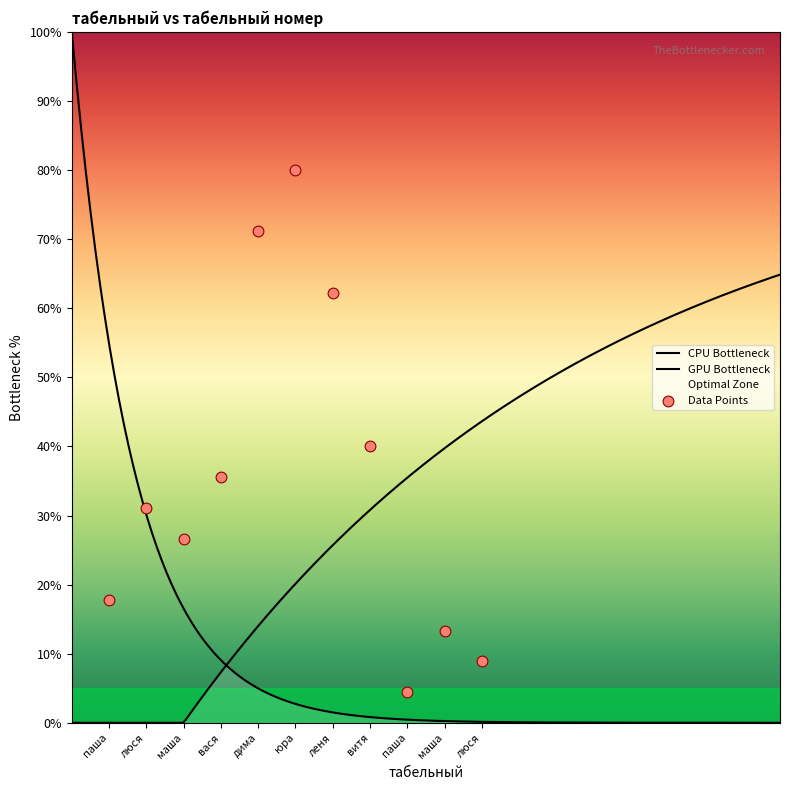

What is the change in value from маша to вася?

+8.9